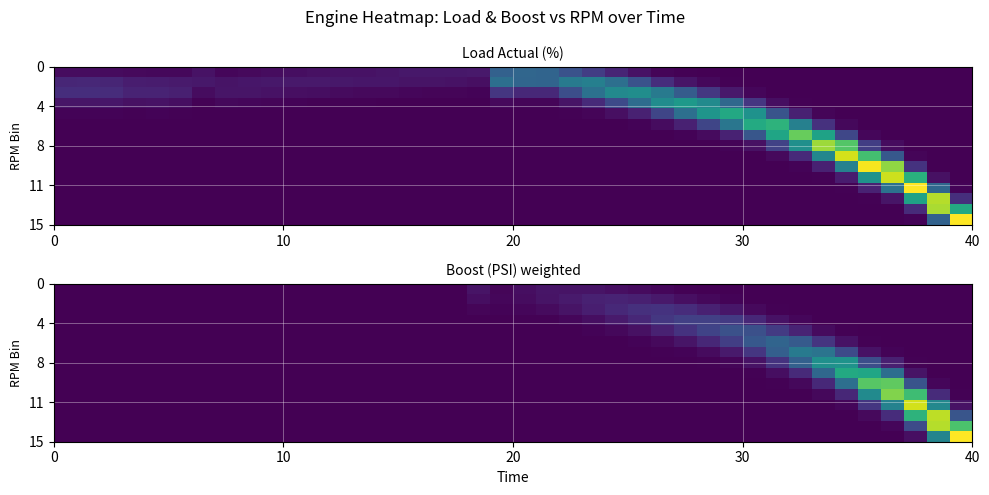

At how many categories does at least one series exceed 111?

8